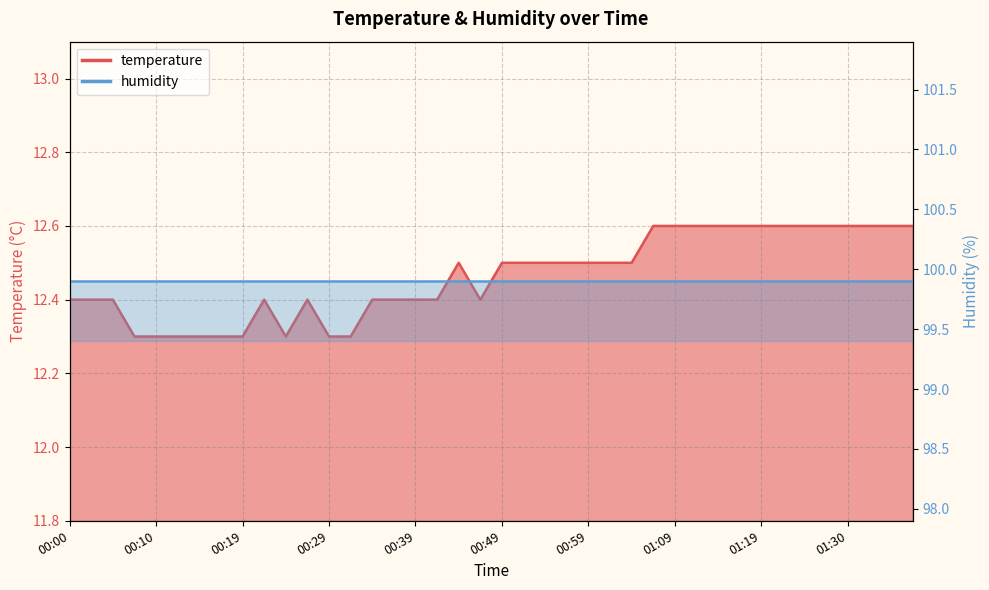

Reading left to right, list all the values displayed in this chart.

12.4	12.4	12.4	12.3	12.3	12.3	12.3	12.3	12.3	12.4	12.3	12.4	12.3	12.3	12.4	12.4	12.4	12.4	12.5	12.4	12.5	12.5	12.5	12.5	12.5	12.5	12.5	12.6	12.6	12.6	12.6	12.6	12.6	12.6	12.6	12.6	12.6	12.6	12.6	12.6